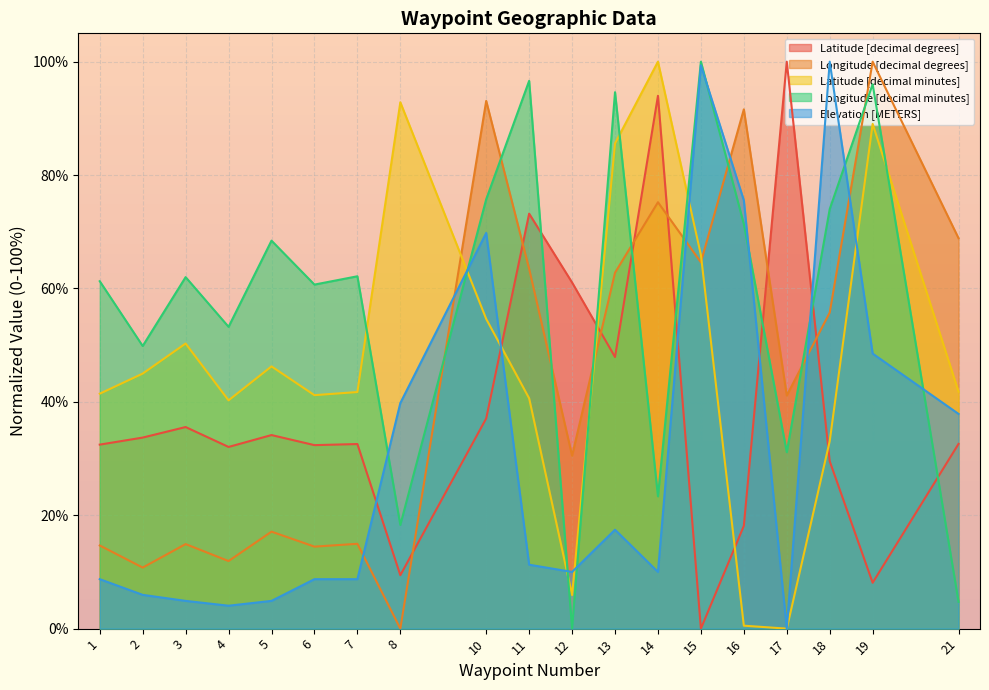

Does the chart display data point markers on the line(s)?

No